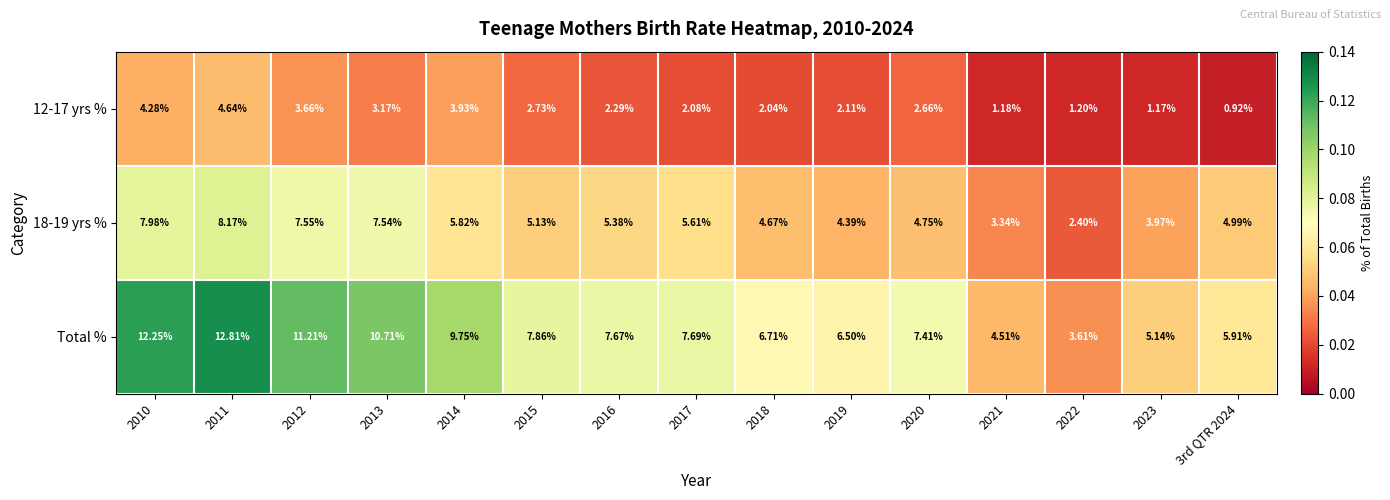

Which series has the widest spread of values?

Total %